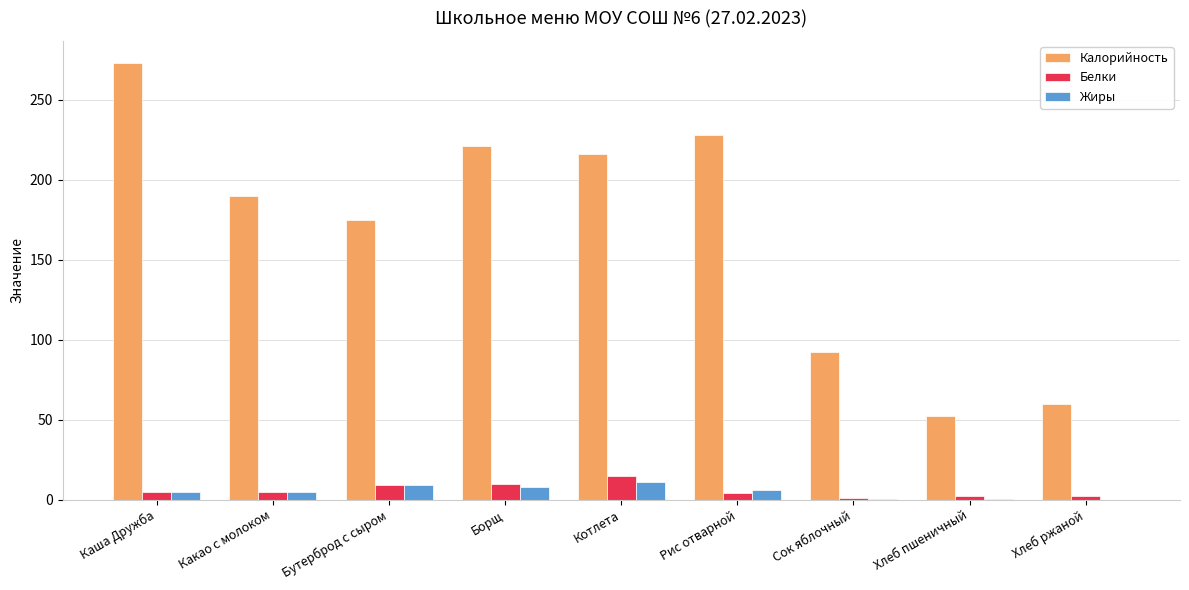

At which category is the sum across all series the highest?

Каша Дружба